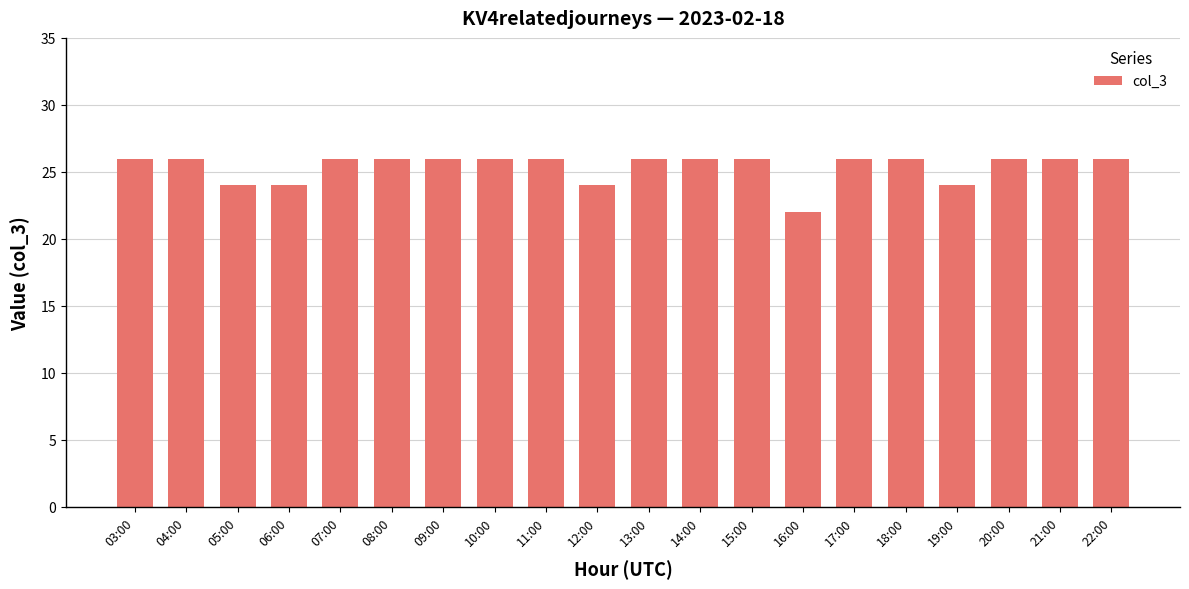

Between 04:00 and 06:00, which is larger?

04:00